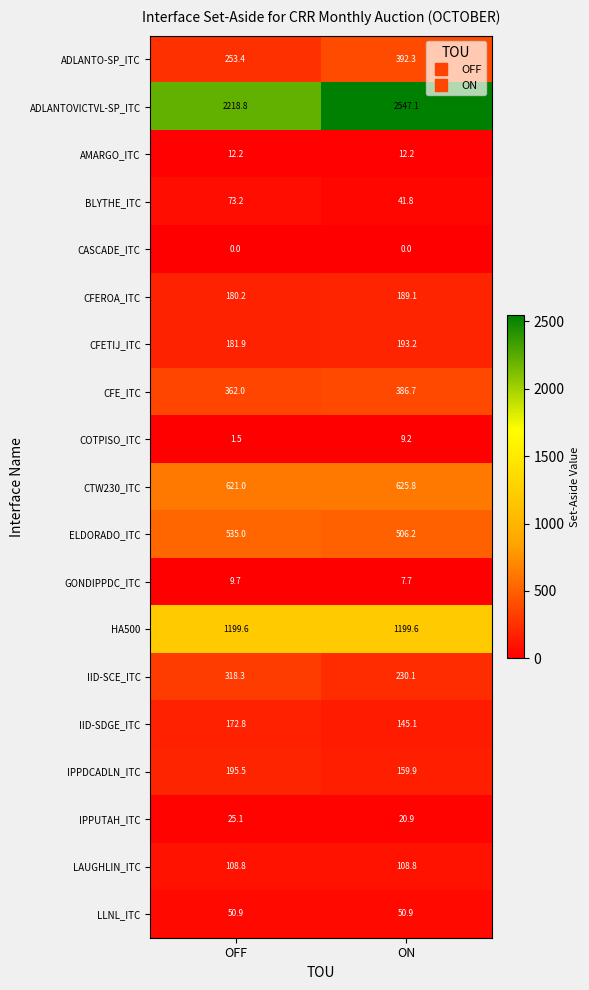

Which series has the widest spread of values?

ADLANTOVICTVL-SP_ITC